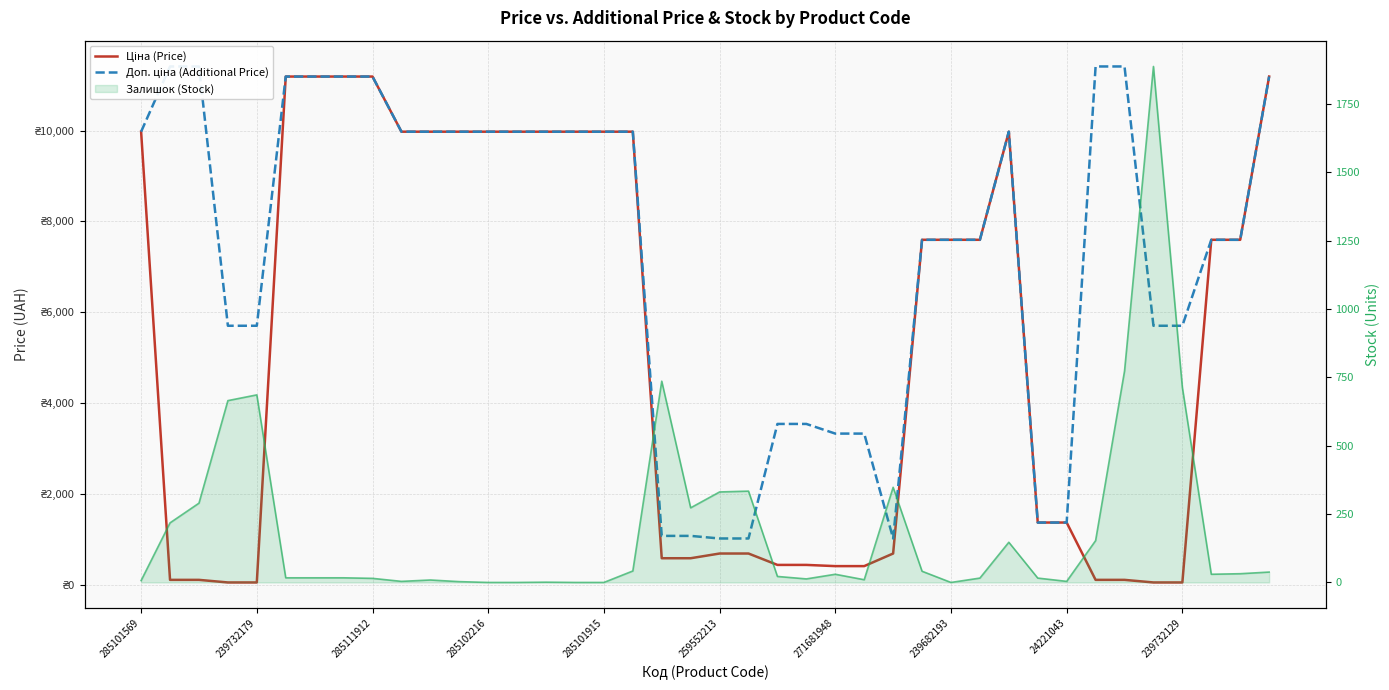

The value of Ціна (Price) at 26 is 693.7. True or false?

True